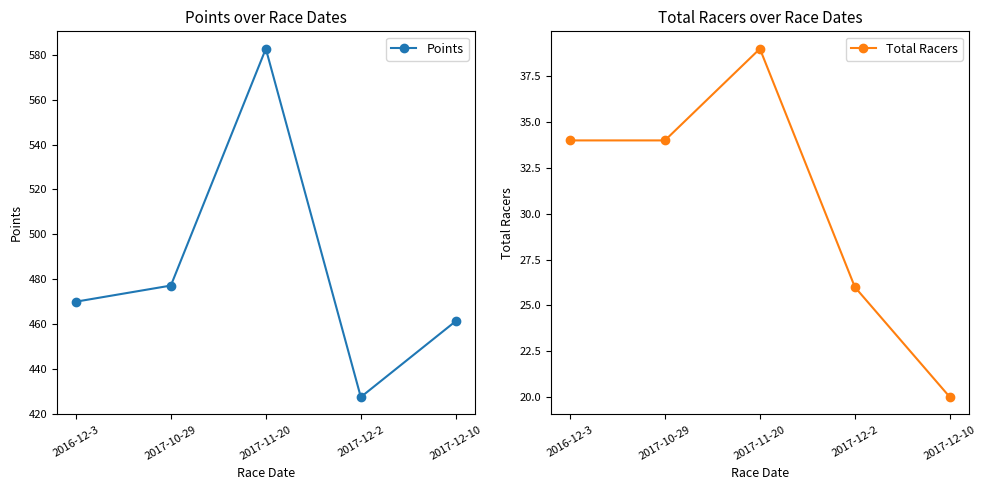

Read the Points value at 2017-11-20.

582.8